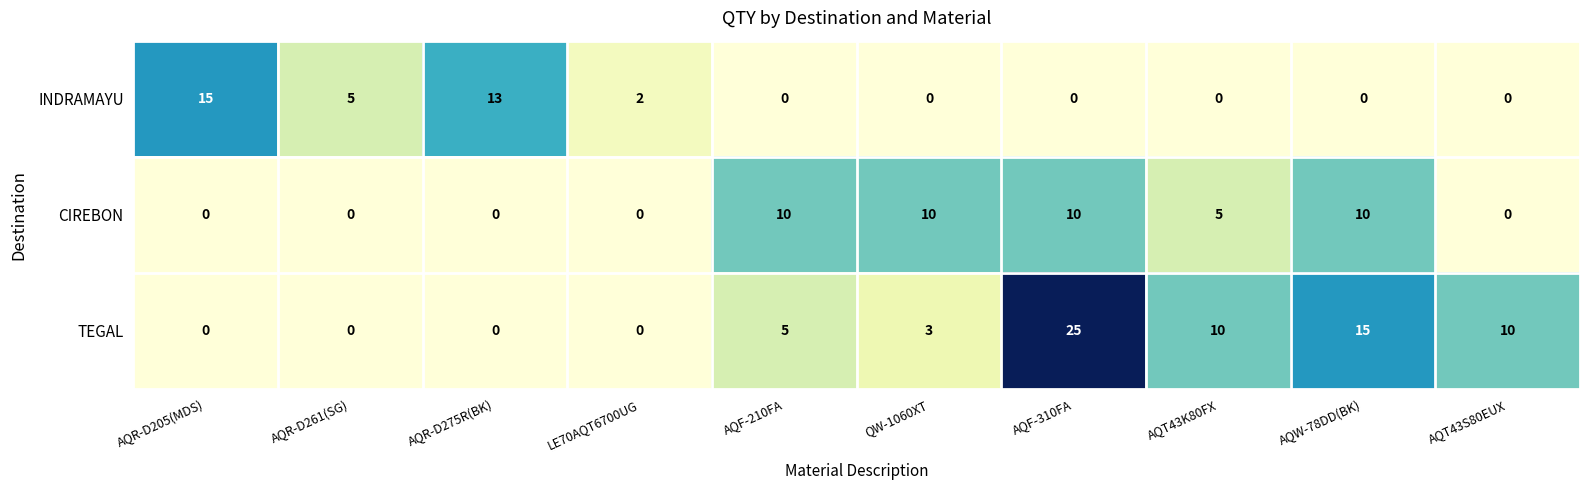

At how many categories does at least one series exceed 9?

8